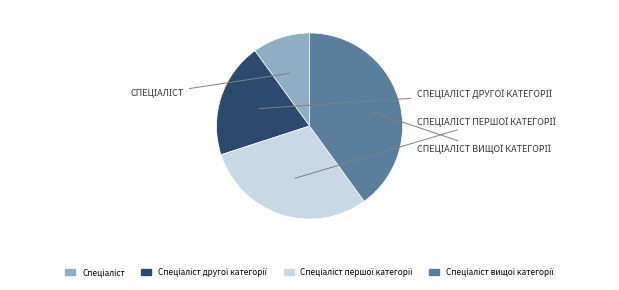

How many segments does this pie chart have?

4